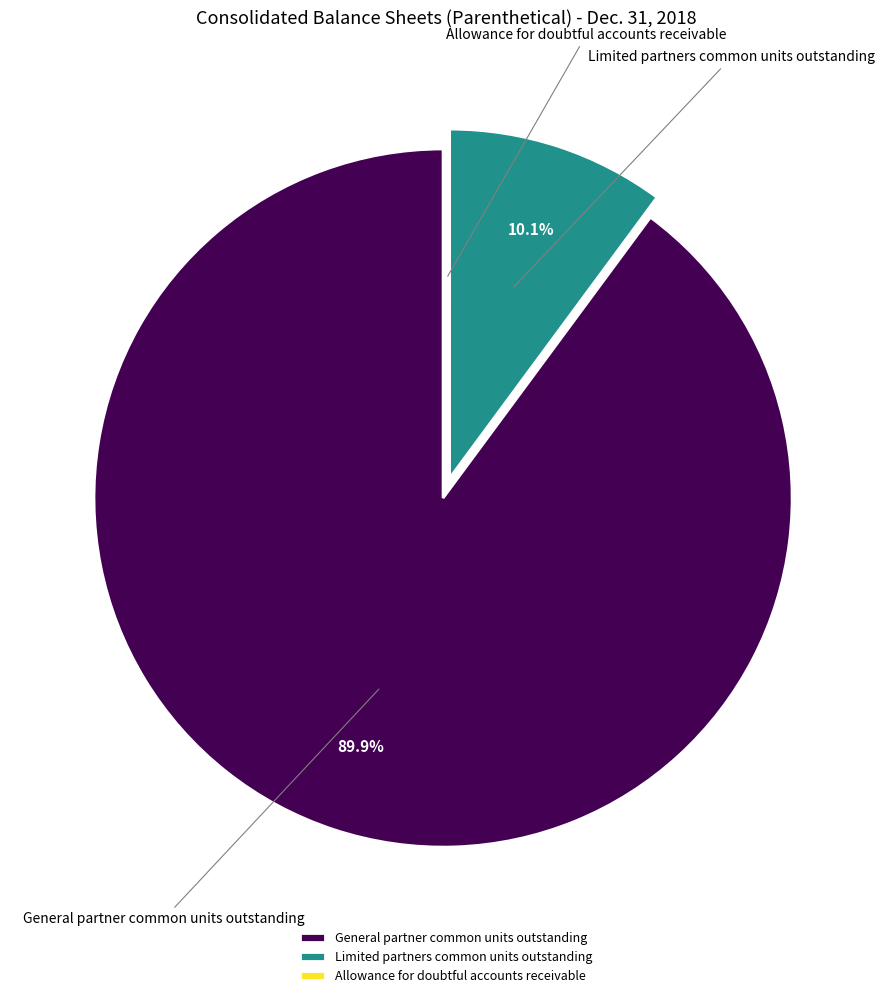

Is Limited partners common units outstanding the majority of the pie?

No